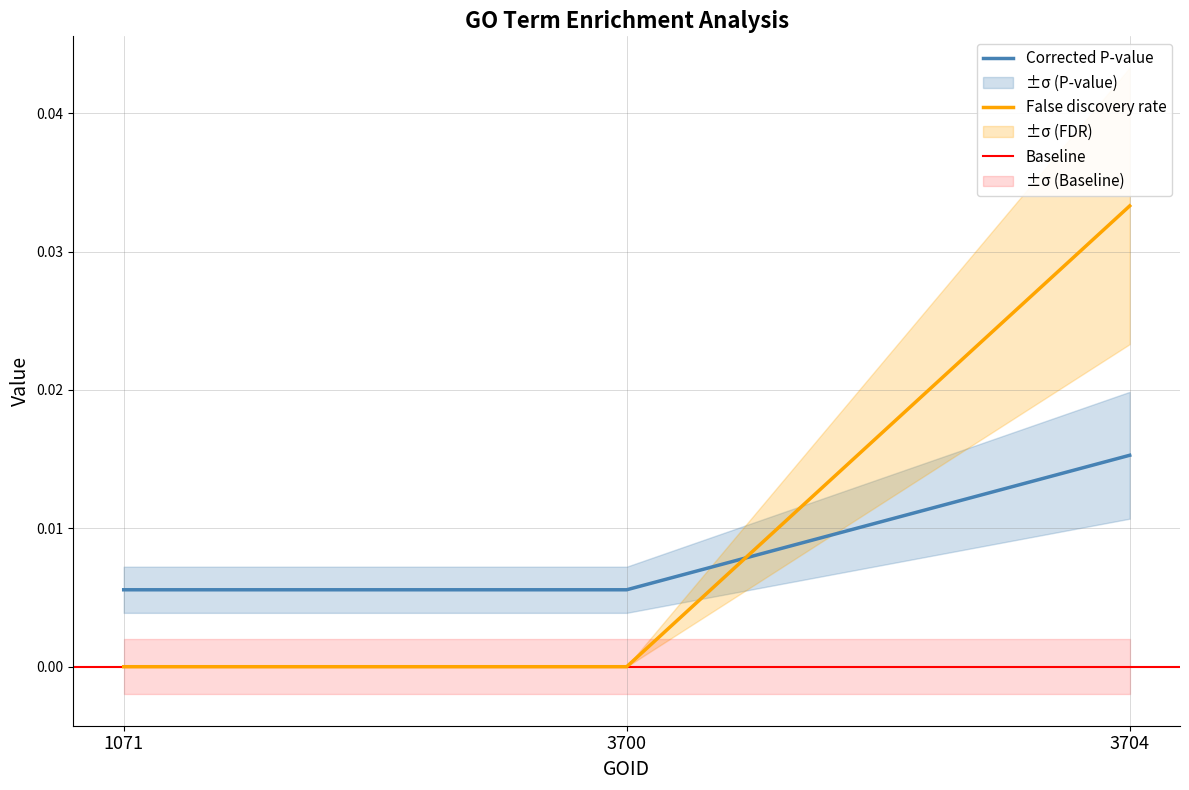

The value of False discovery rate at 1071 is -0.0. True or false?

False